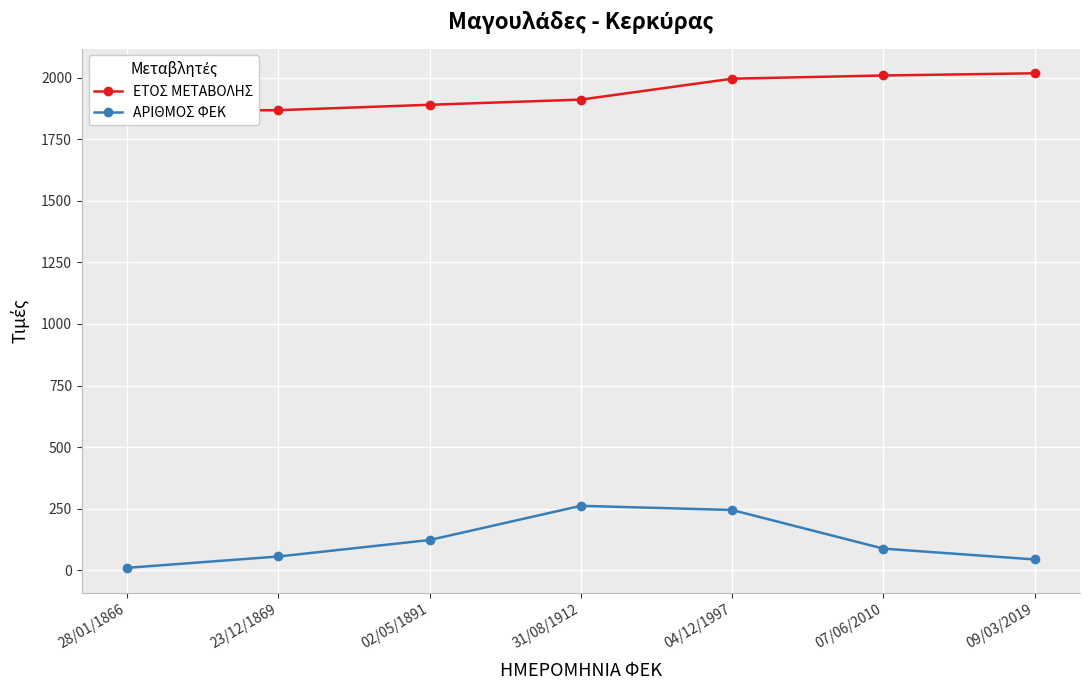

What are all the series names shown in the legend?

ΕΤΟΣ ΜΕΤΑΒΟΛΗΣ, ΑΡΙΘΜΟΣ ΦΕΚ